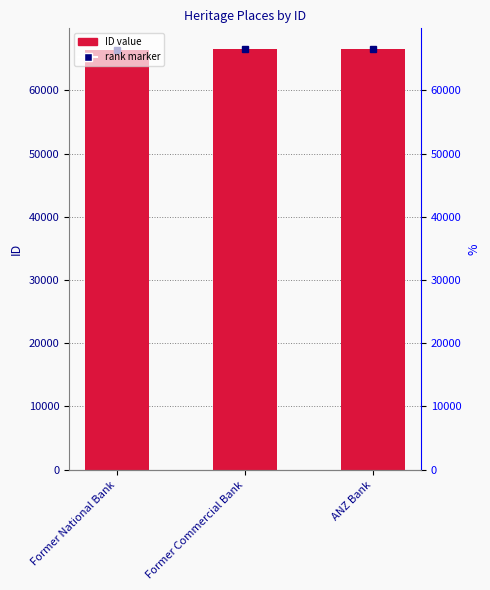

True or false: the data shows 28725 at Former National Bank.

False